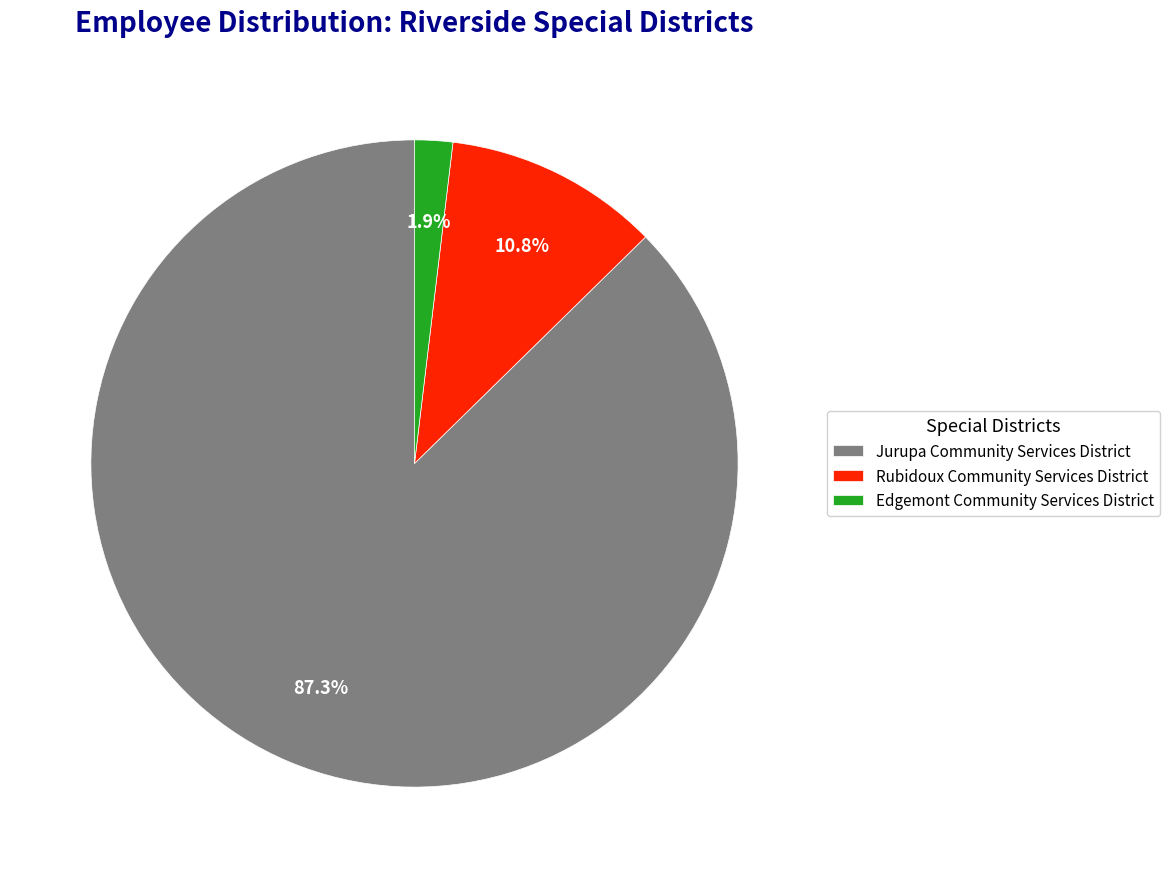

Which category has the smallest portion of the pie?

Edgemont Community Services District